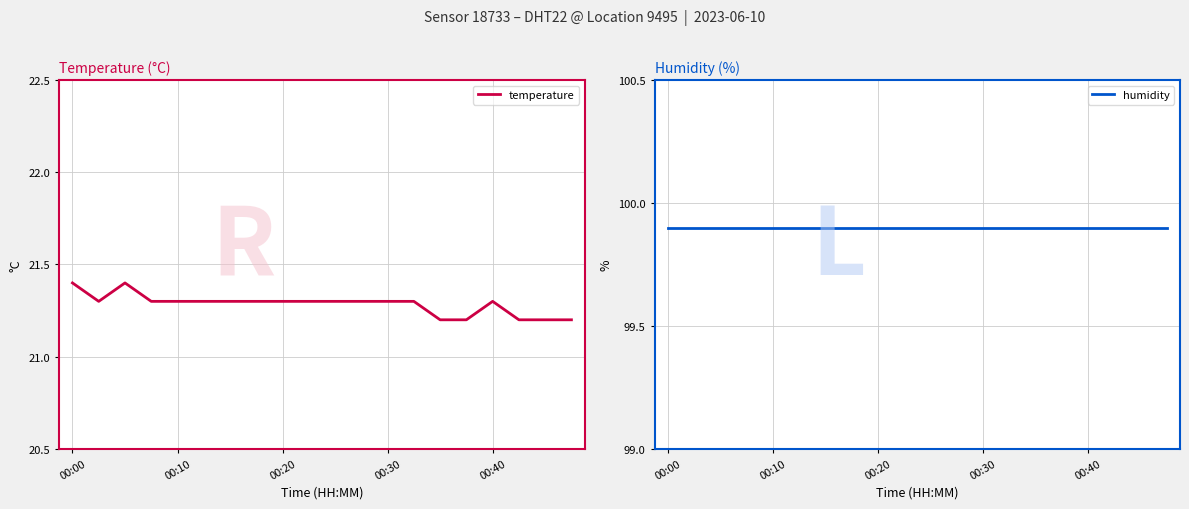

Is the value of temperature at 17 greater than the value of humidity at 7?

No